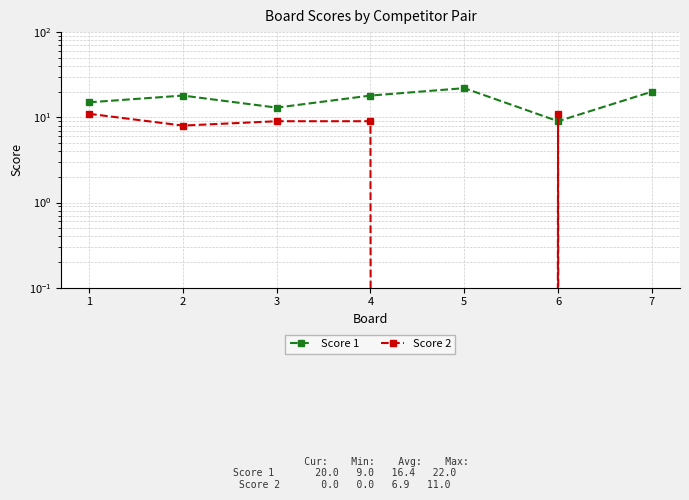

How many categories are shown in the chart?

7